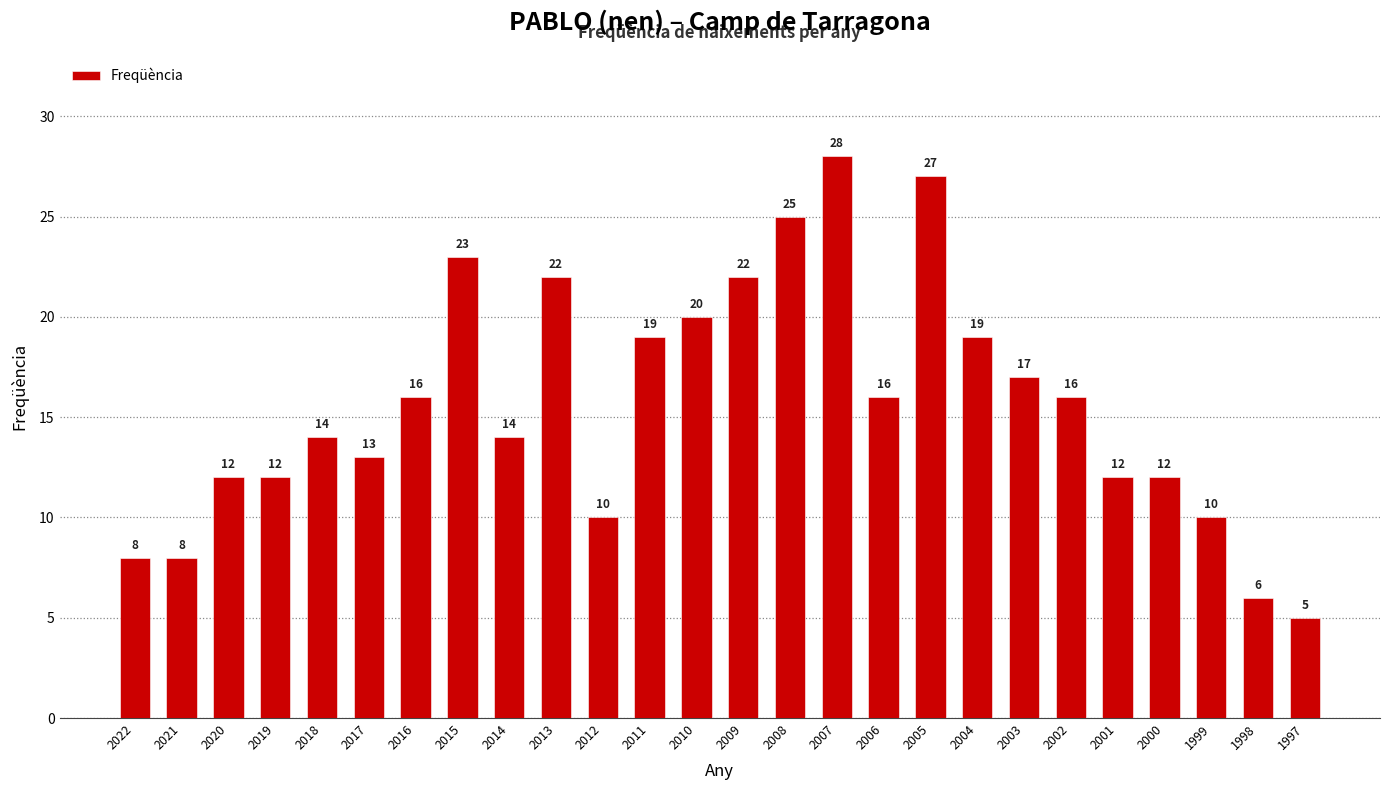

Is it true that the value at 2000 is 21?

False